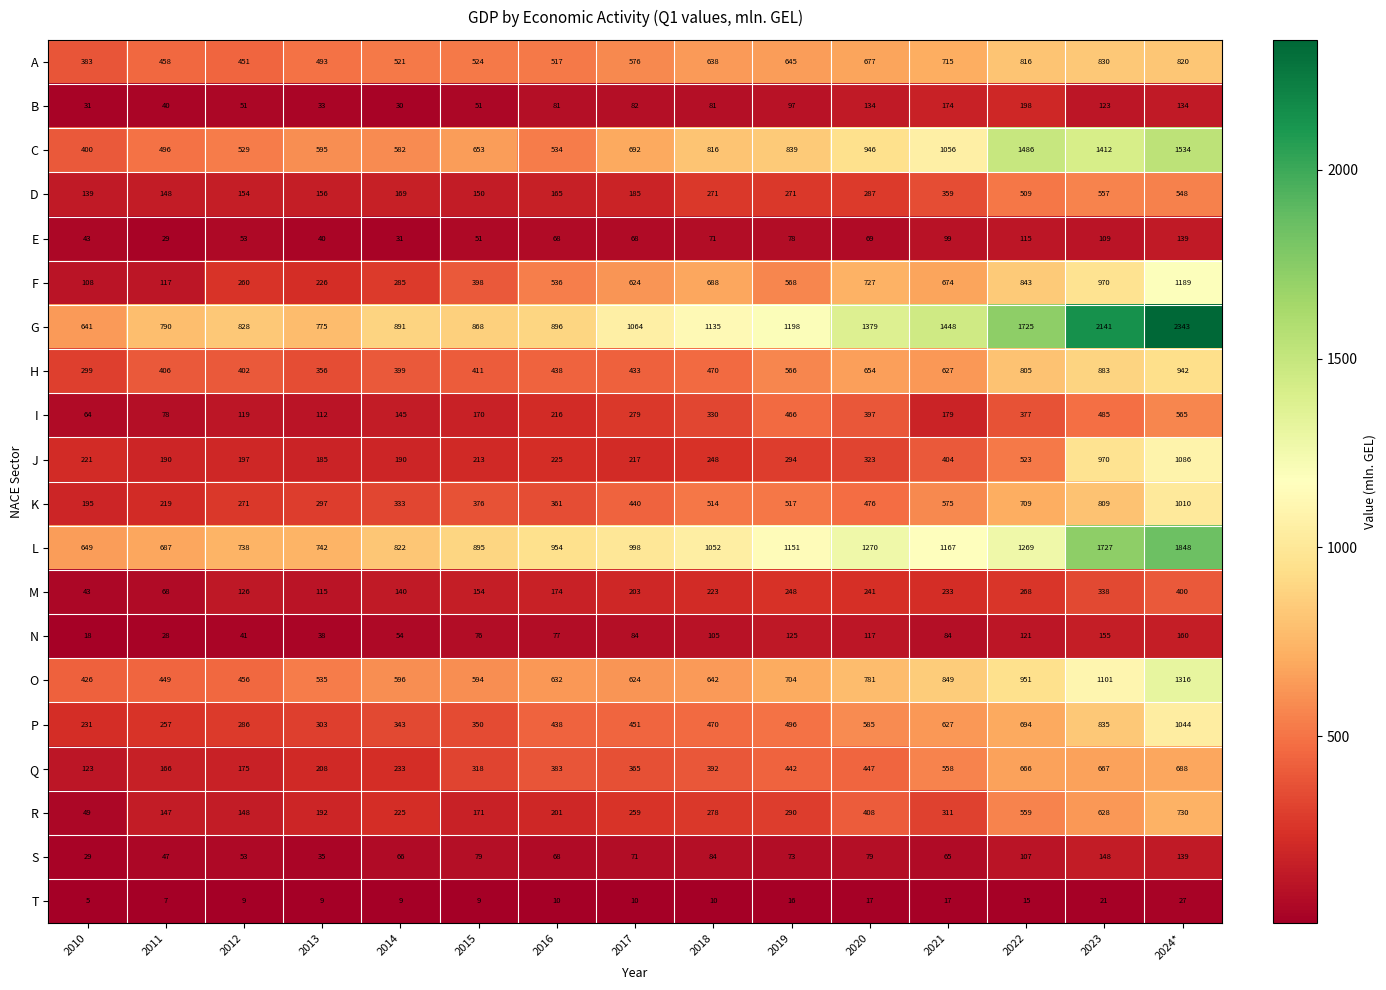

Which series changed the most between 2010 and 2023?

G